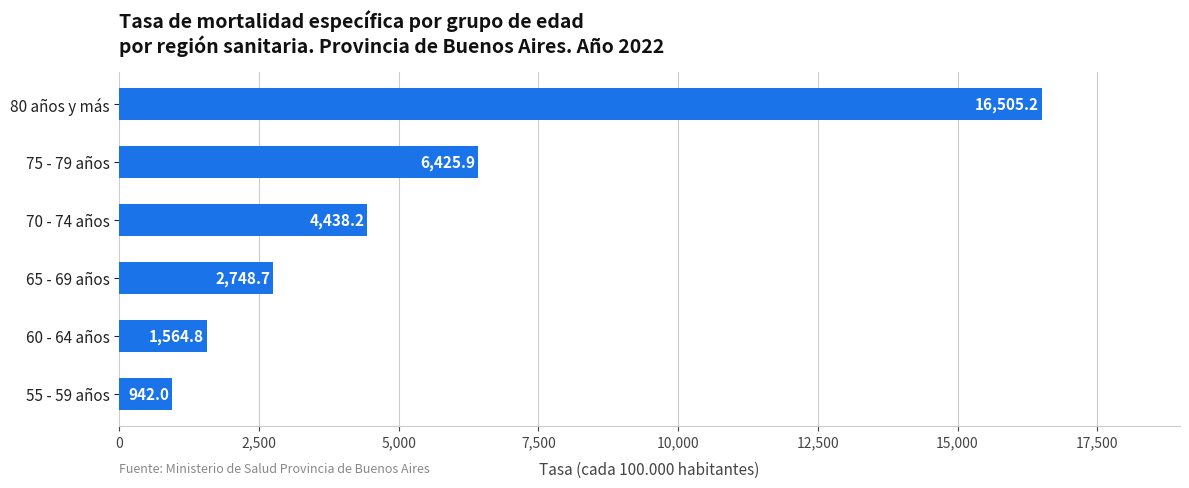

The chart shows a value of 8584.7 at 75 - 79 años. True or false?

False